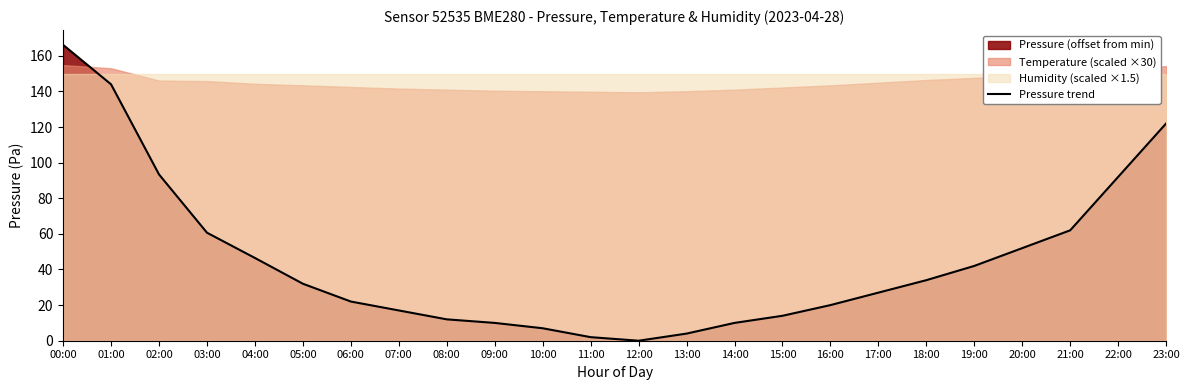

At which category does the chart reach its peak across all series?

00:00